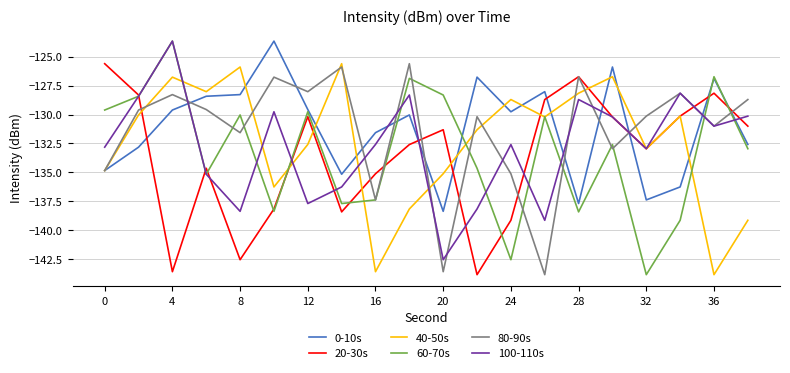

What is the maximum value for 60-70s?

-123.7